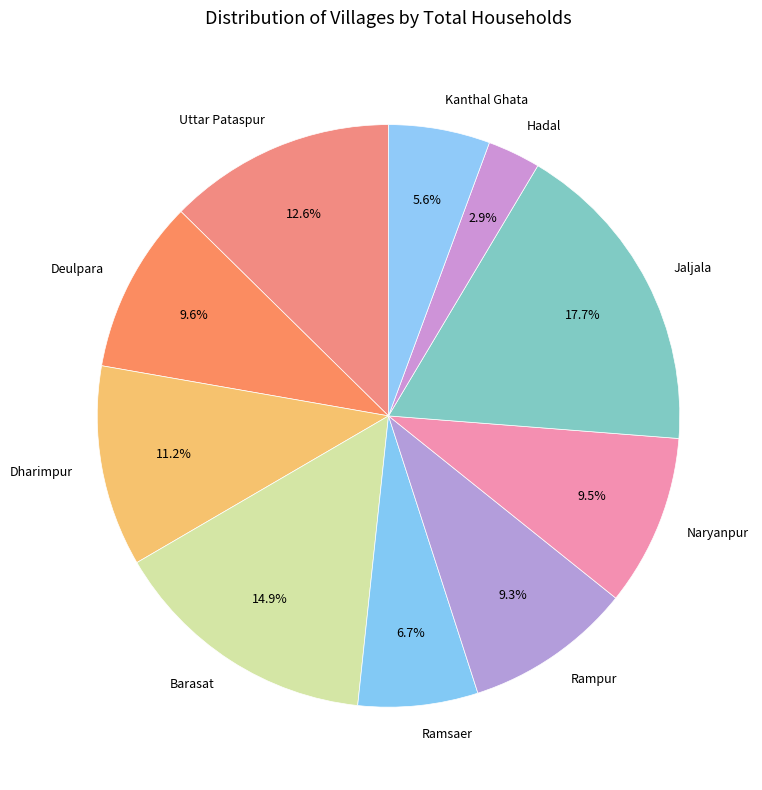

Which category has the smallest portion of the pie?

Hadal